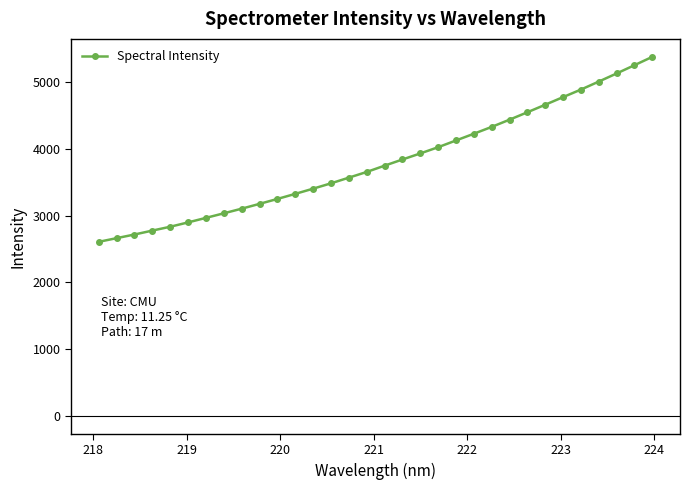

What is the smallest value displayed?

2605.8